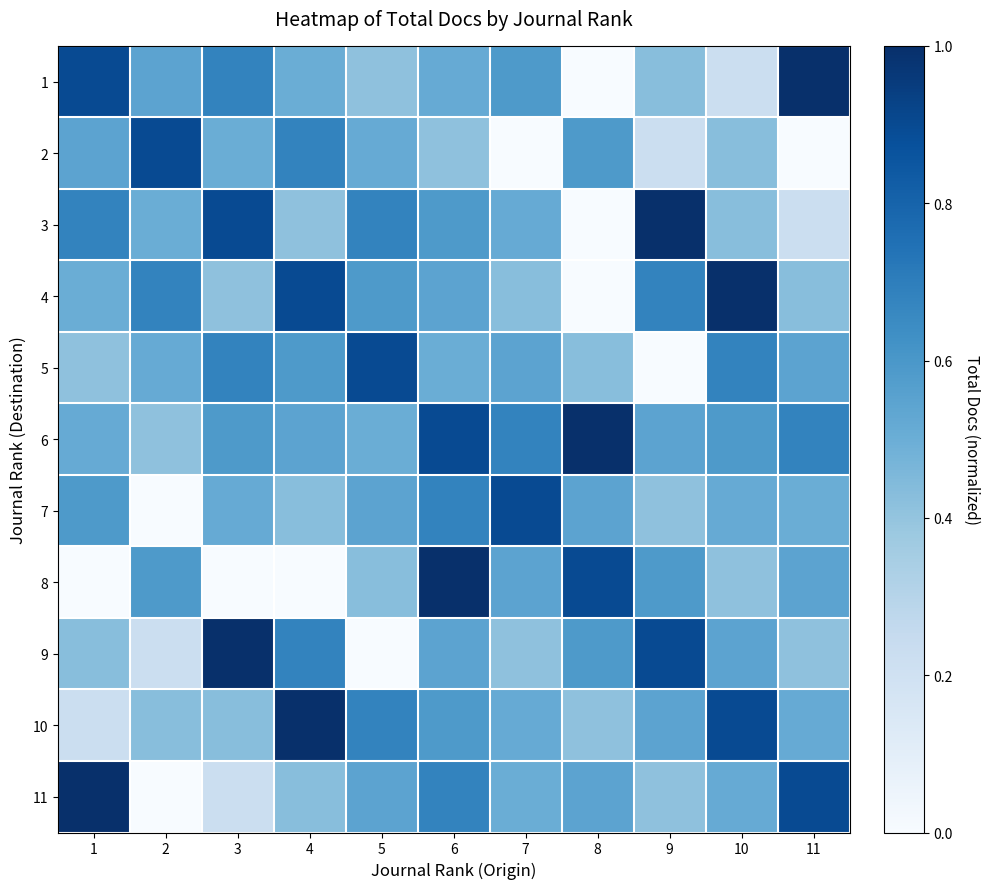

At how many categories does at least one series exceed 0?

11